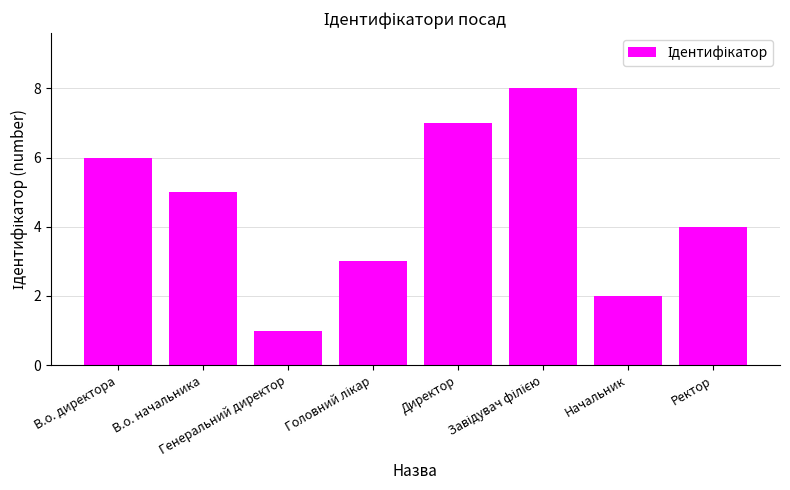

What is the sum of all values?

36